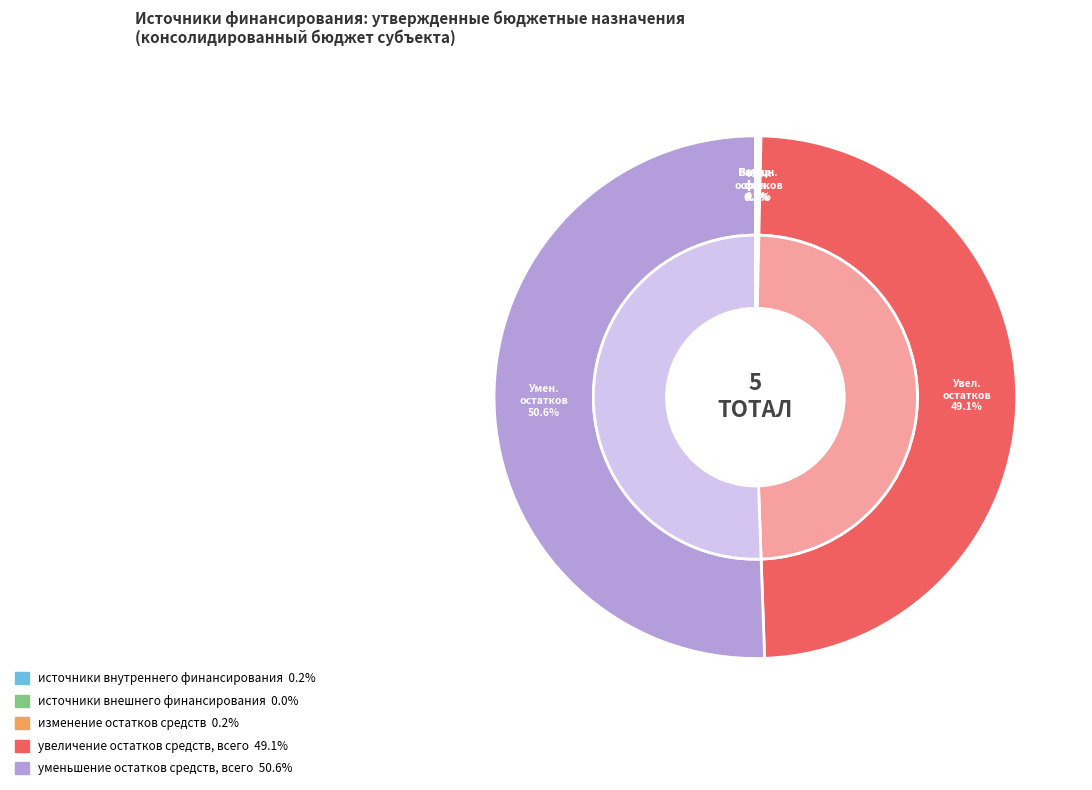

What is the total percentage of источники внутреннего финансирования and уменьшение остатков средств, всего?

50.7%